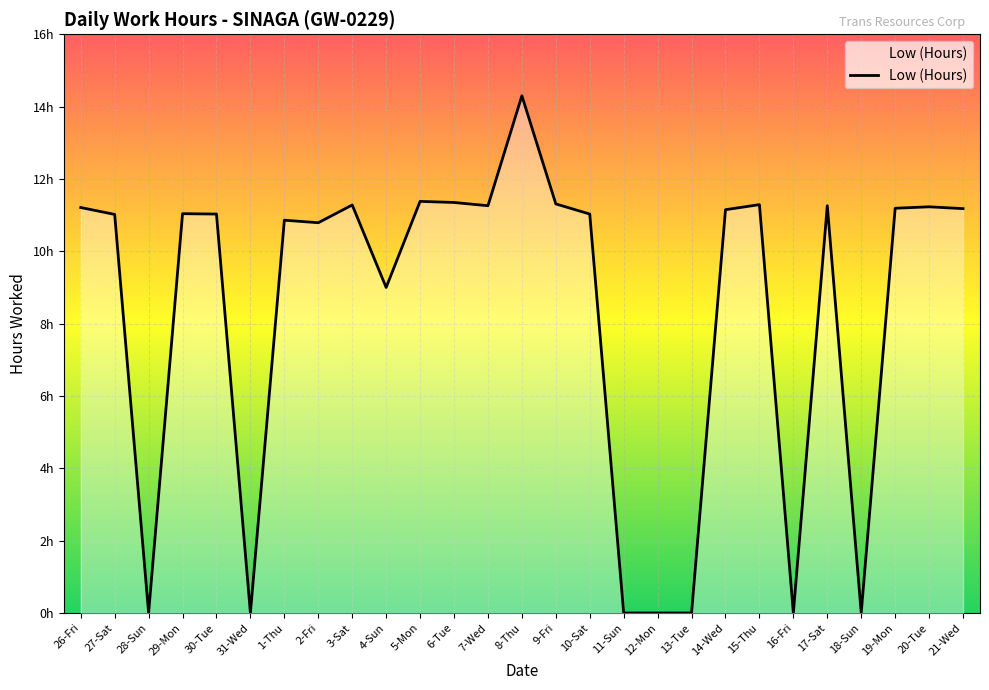

Does the chart display data point markers on the line(s)?

No